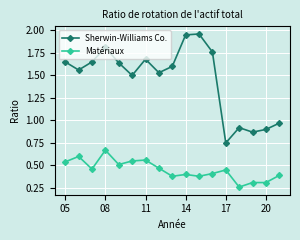

In Sherwin-Williams Co., how many points are lower than both neighbors (excluding endpoints)?

5